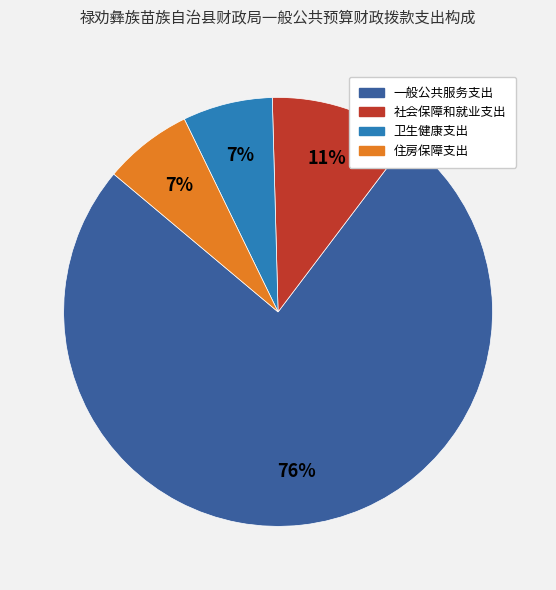

Is there a majority slice in this chart?

Yes